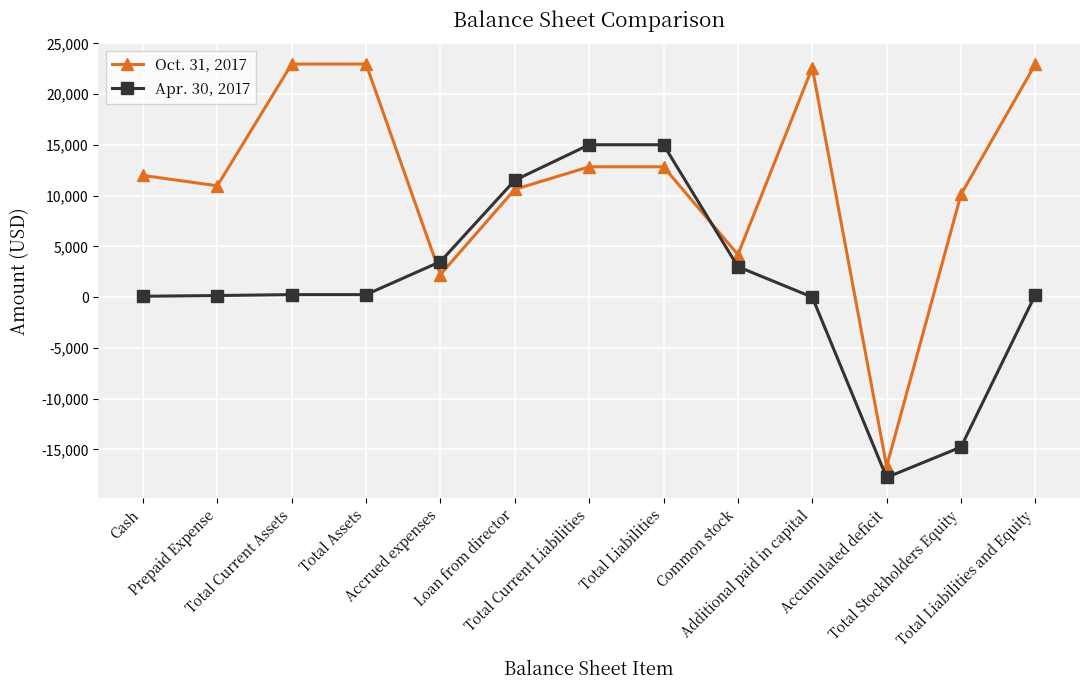

What is the sum of all Oct. 31, 2017 values?

150665